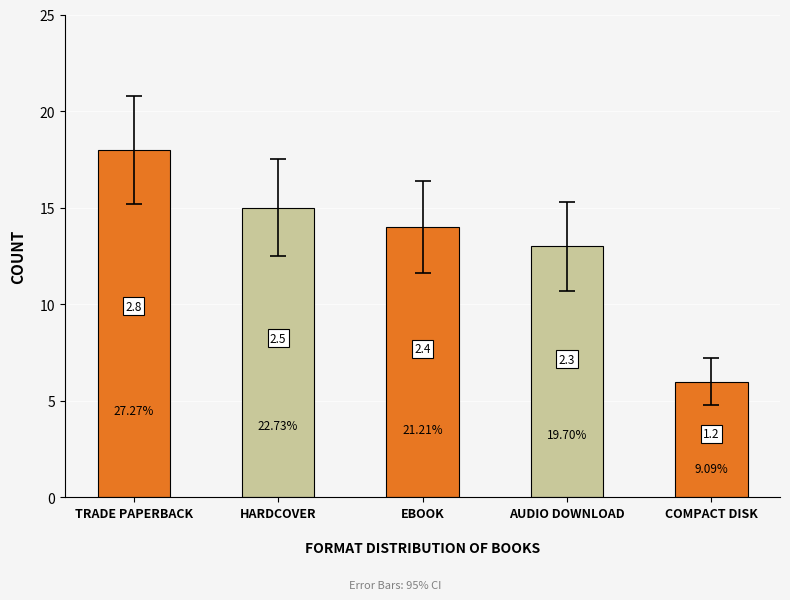

Where is the data nearest to the value 12?

Audio Download